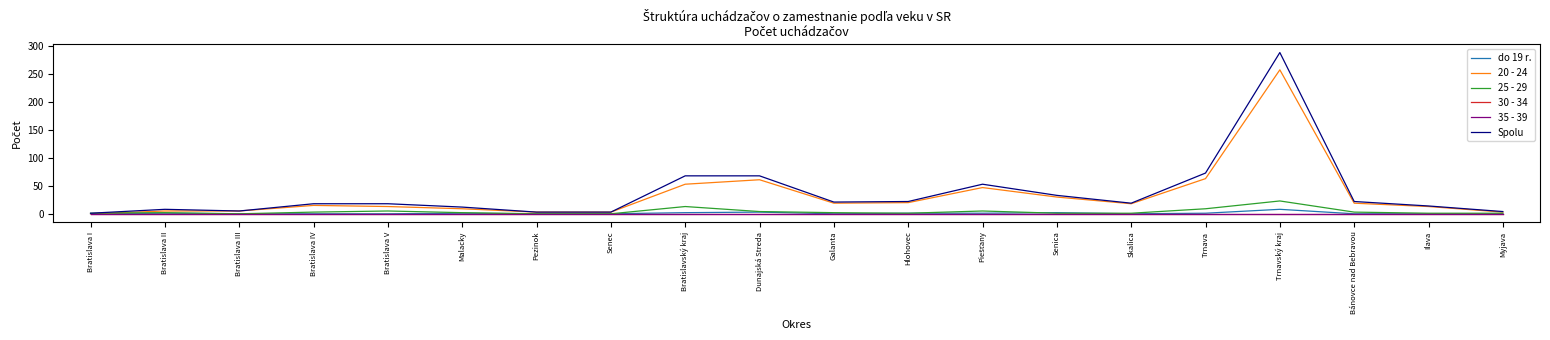

Does the chart display data point markers on the line(s)?

No